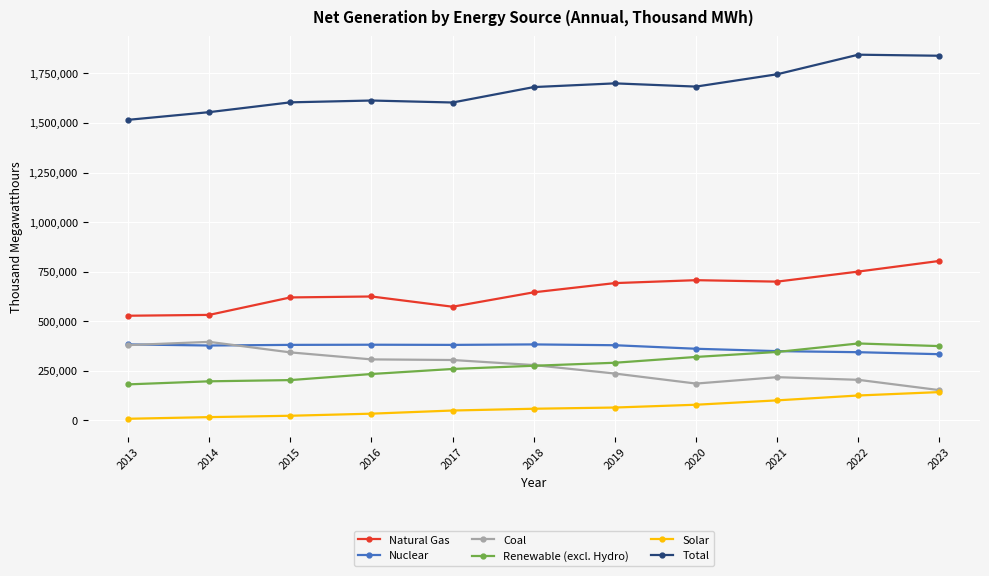

True or false: Solar and Renewable (excl. Hydro) intersect in this chart.

False